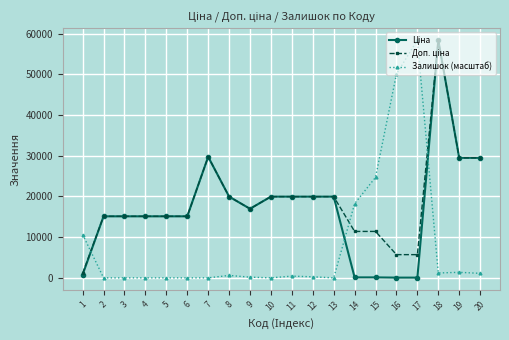

At how many categories does at least one series exceed 26300?

6